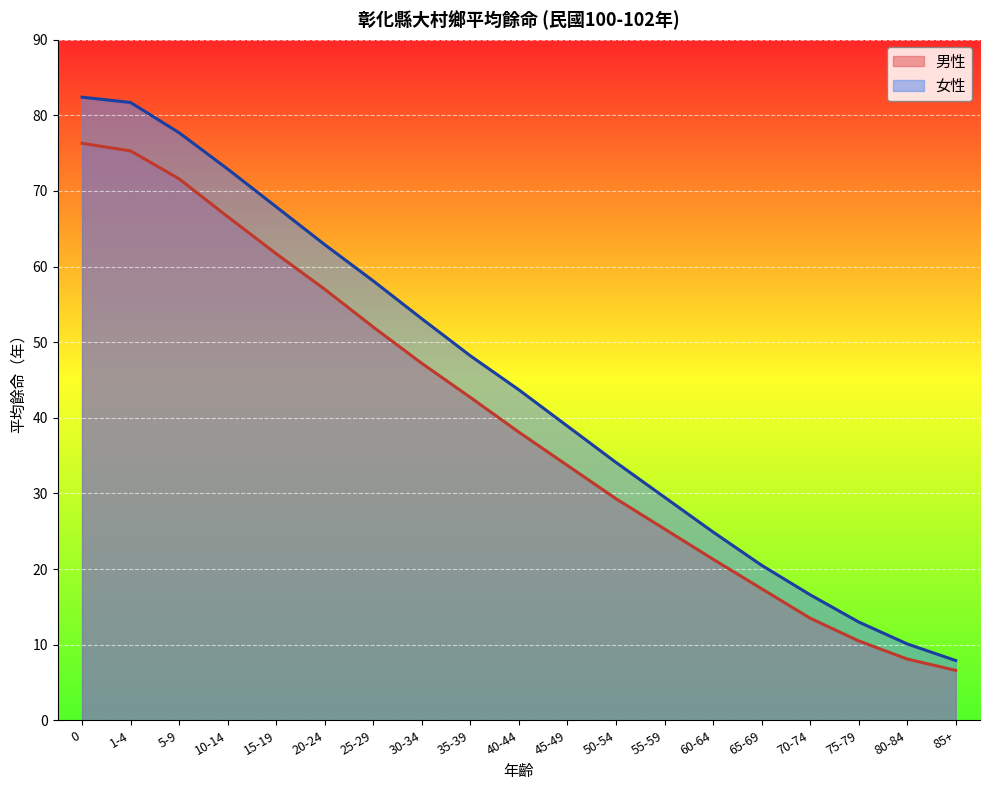

True or false: 男性 and 女性 intersect in this chart.

False